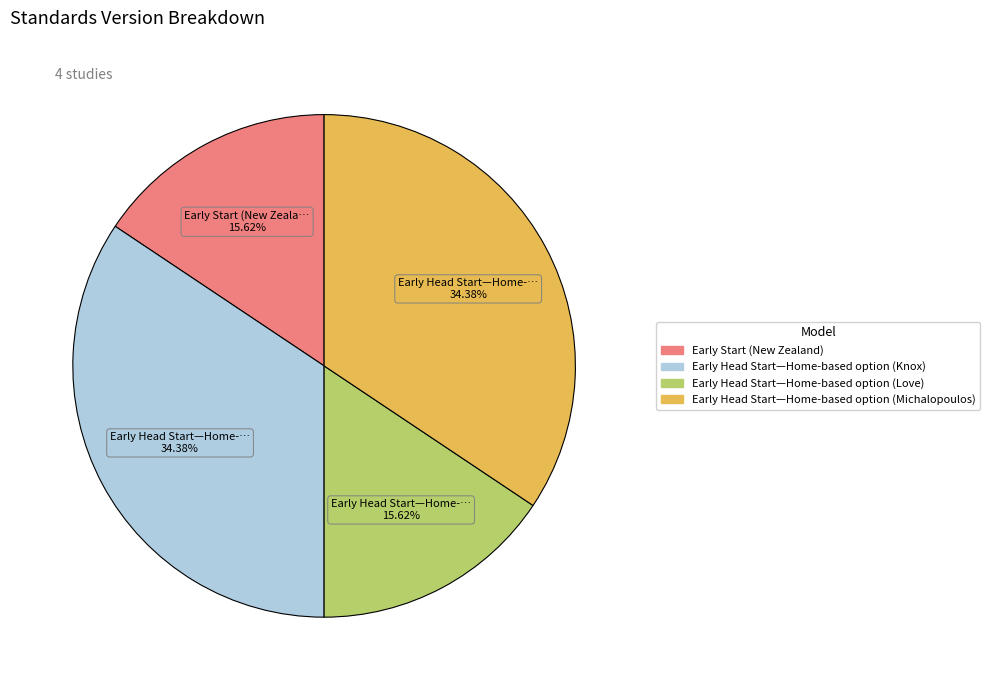

True or false: Early Head Start—Home-based option (Knox) accounts for 34% of the total.

True